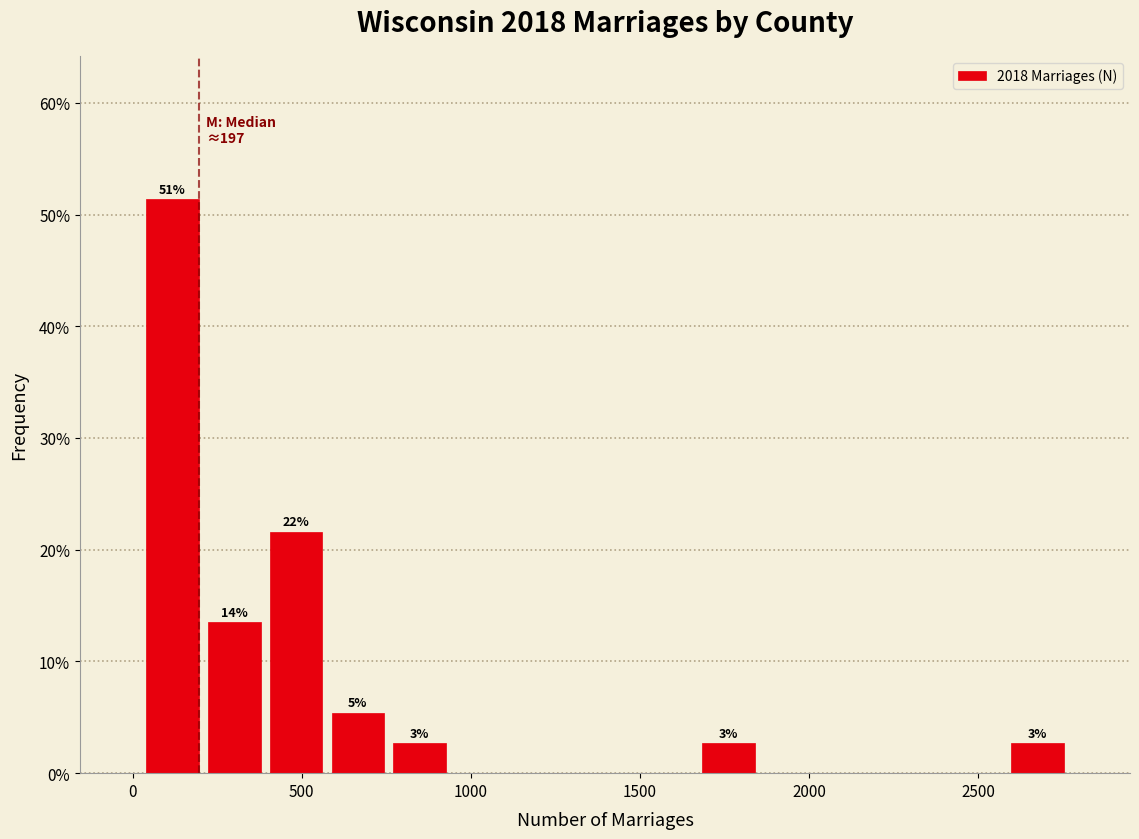

Read against the x-axis, roughly where is the centre of the tallest bar?

100